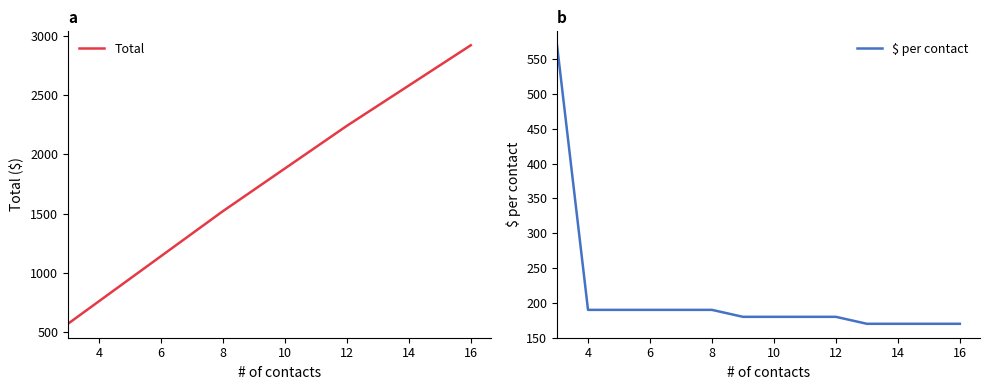

What is the lowest value of the Total series?

570